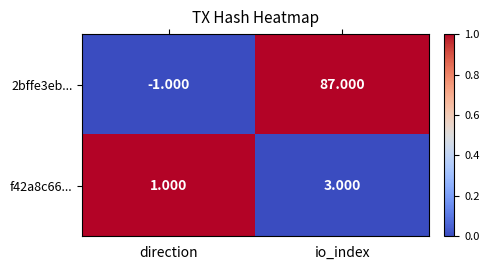

At which category is the sum across all series the highest?

io_index